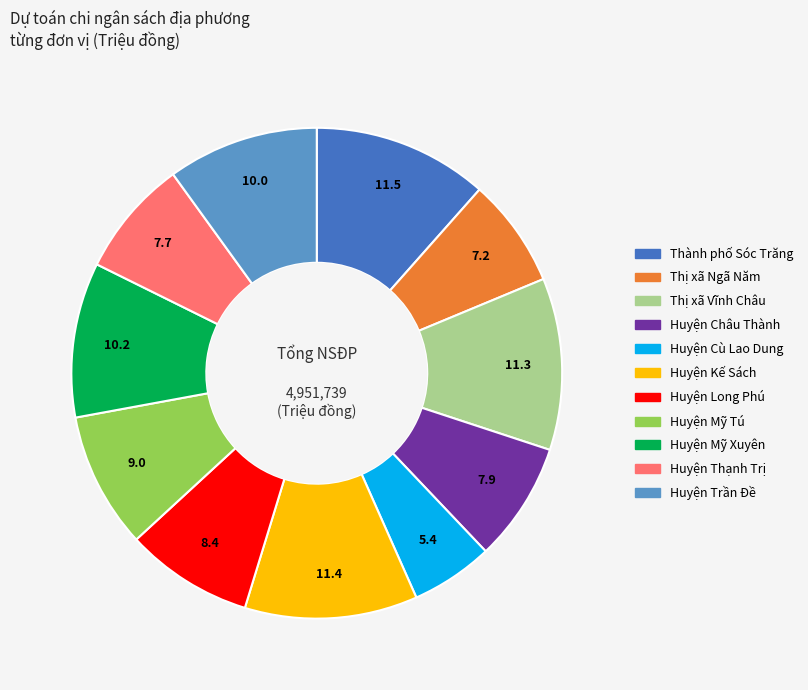

Between Huyện Thạnh Trị and Thành phố Sóc Trăng, which is larger?

Thành phố Sóc Trăng